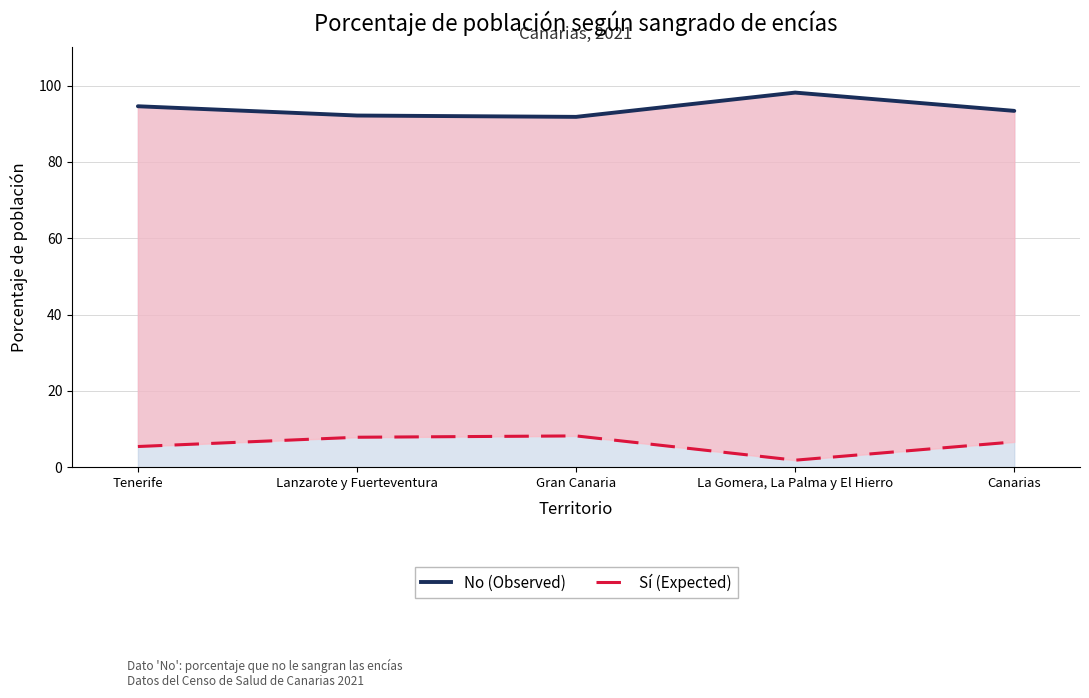

At which category is the sum across all series the highest?

Tenerife